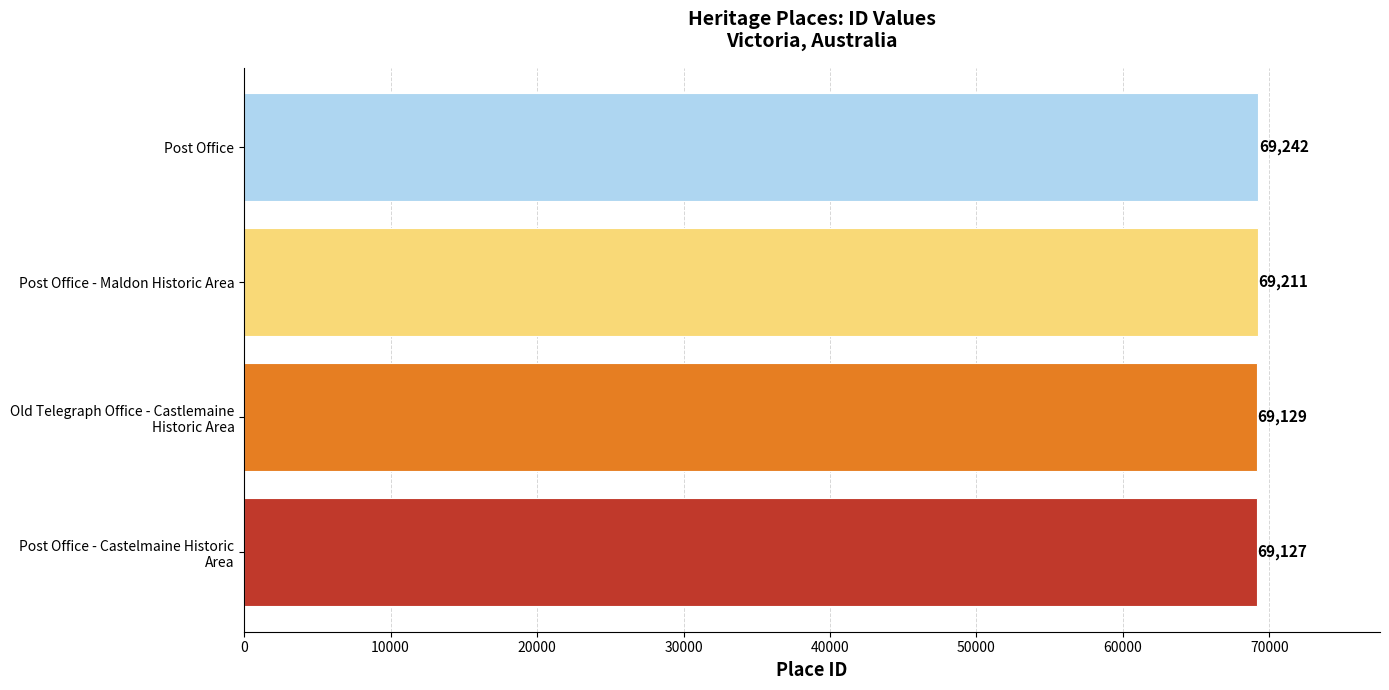

What is the difference between the second highest and second lowest values?

82